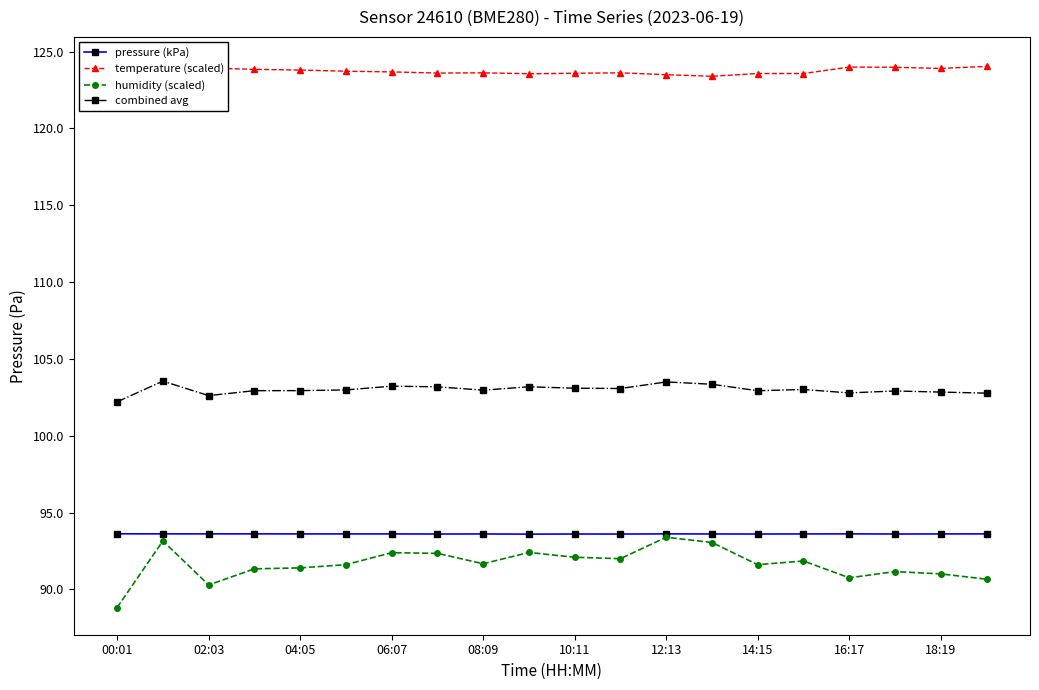

The combined avg series shows 103.5 at 12:13. True or false?

True